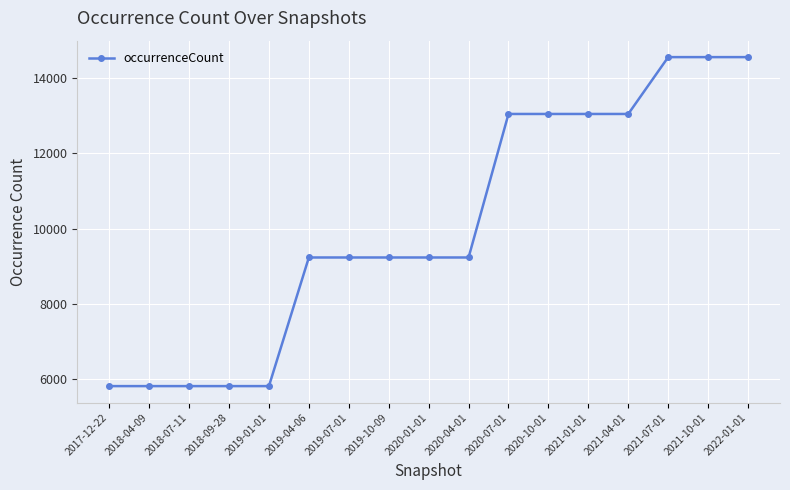

What is the label of the 2nd point from the left?

2018-04-09